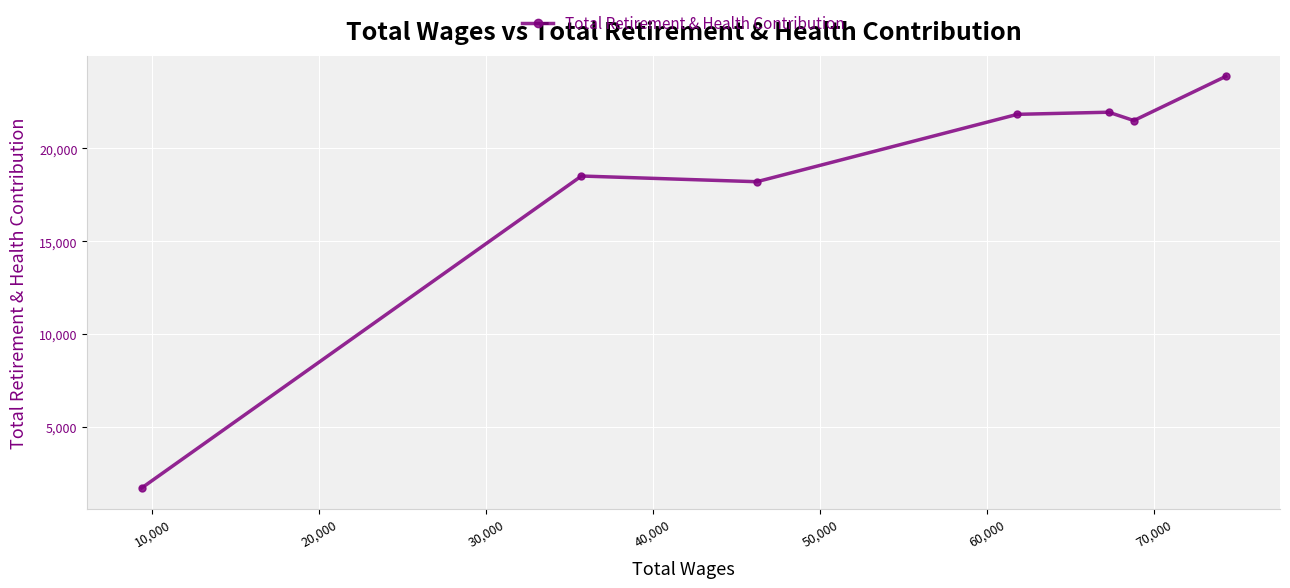

What is the value of the 6th point from the left?

21498